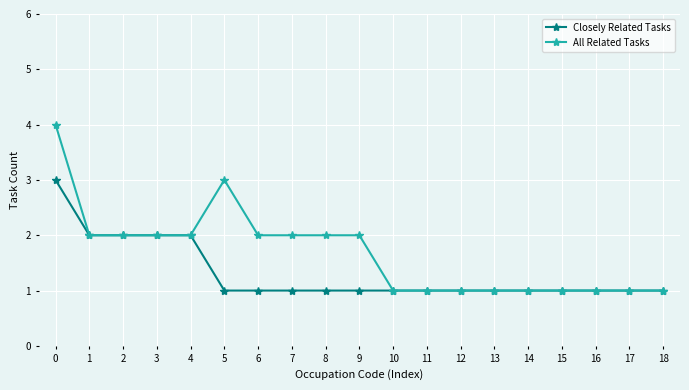

Is it true that All Related Tasks equals 2 at 2?

True